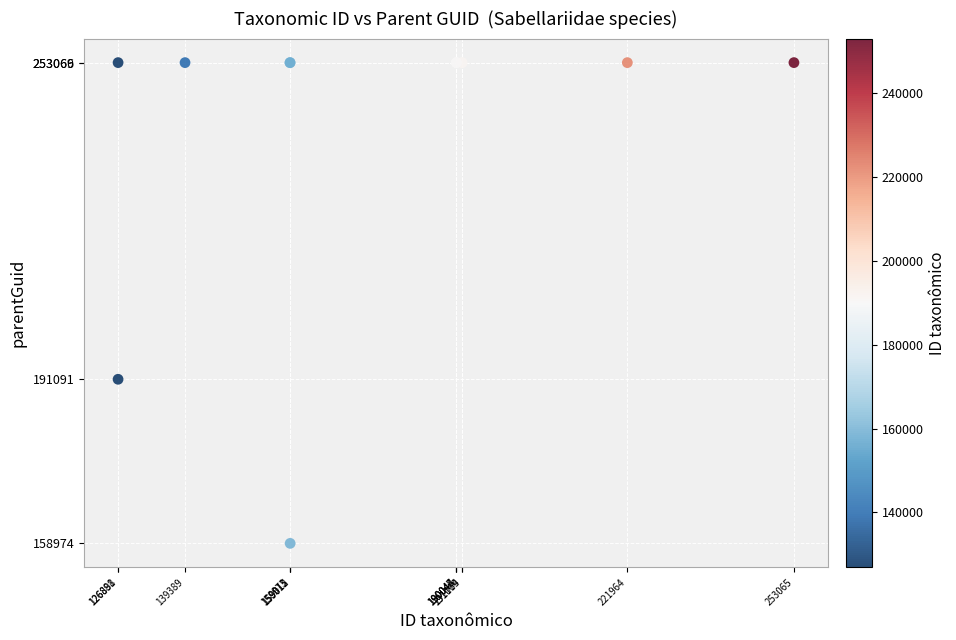

What Y value in the scatter plot is closest to 206021?

191091